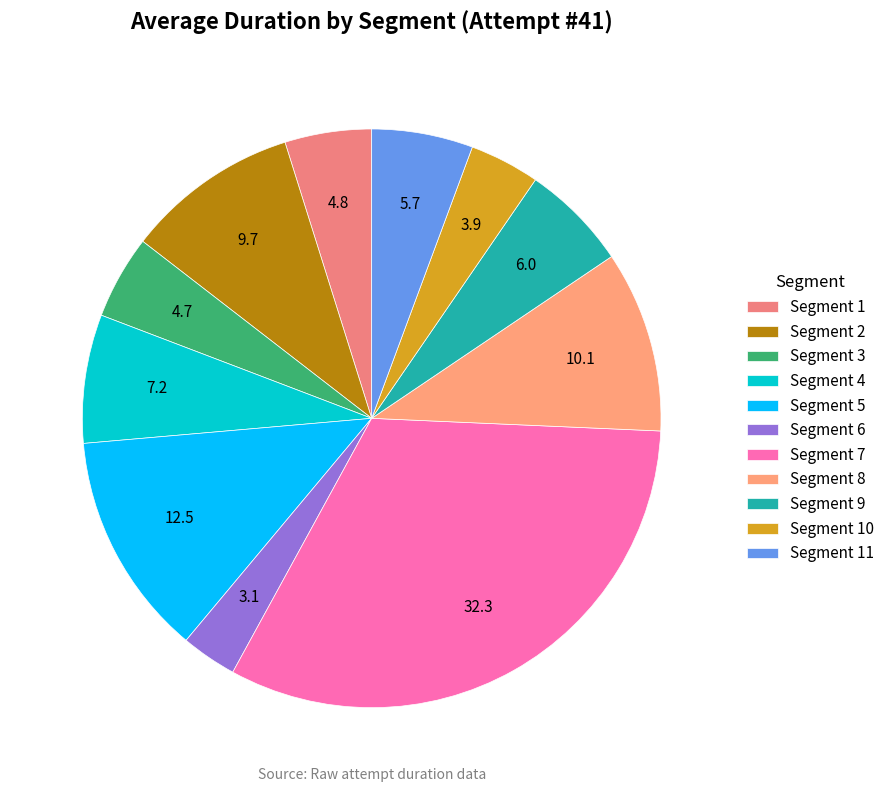

What is the ratio of the value at Segment 6 to the value at Segment 2?

0.3